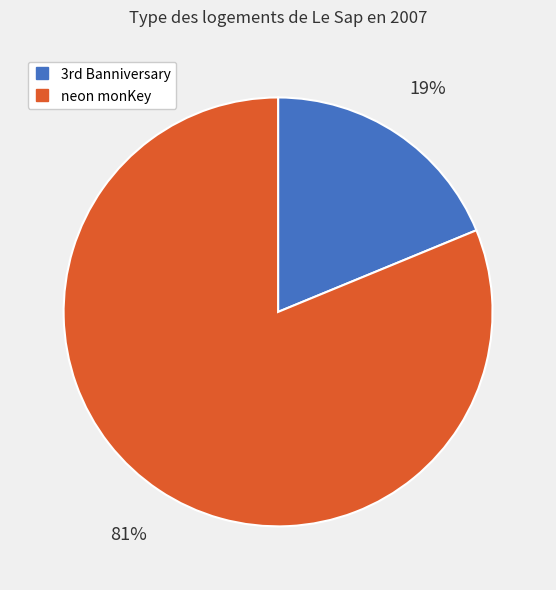

To the nearest percent, what is the average slice percentage?

50%